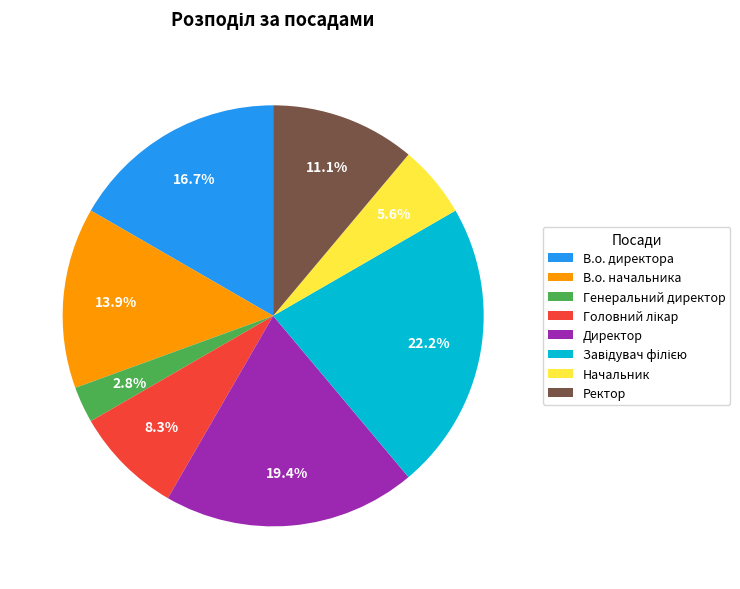

How many slices are in this pie chart?

8